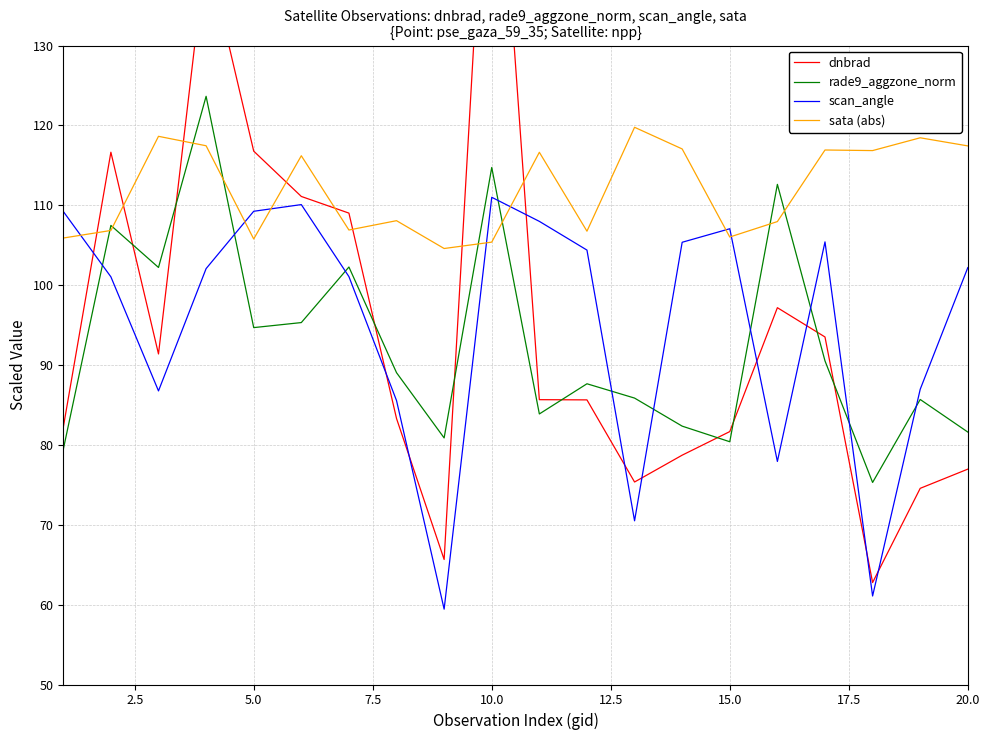

Which series has the largest total across all categories?

sata (abs)